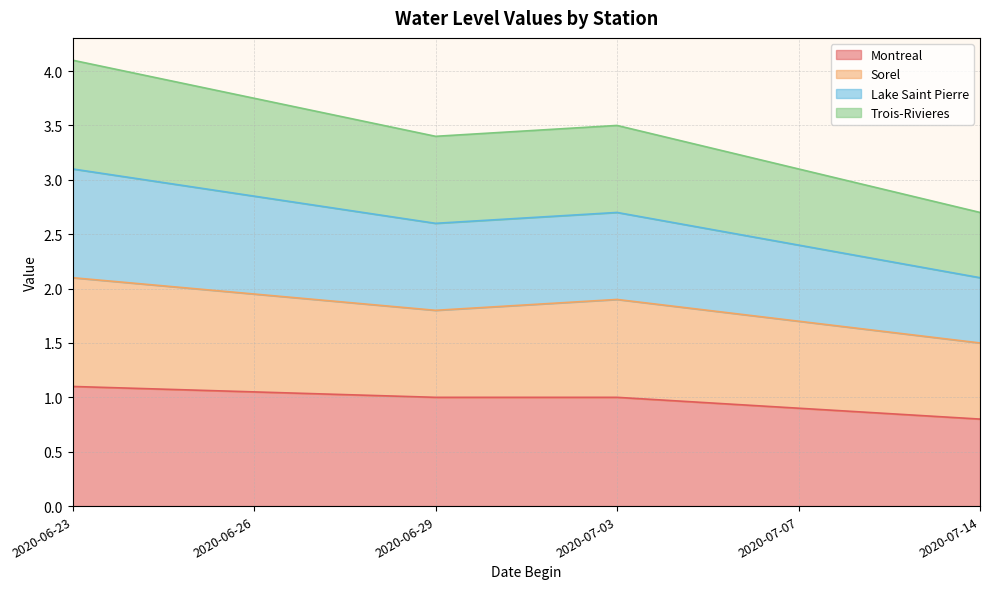

The Montreal series shows 0.7 at 2020-06-29. True or false?

False